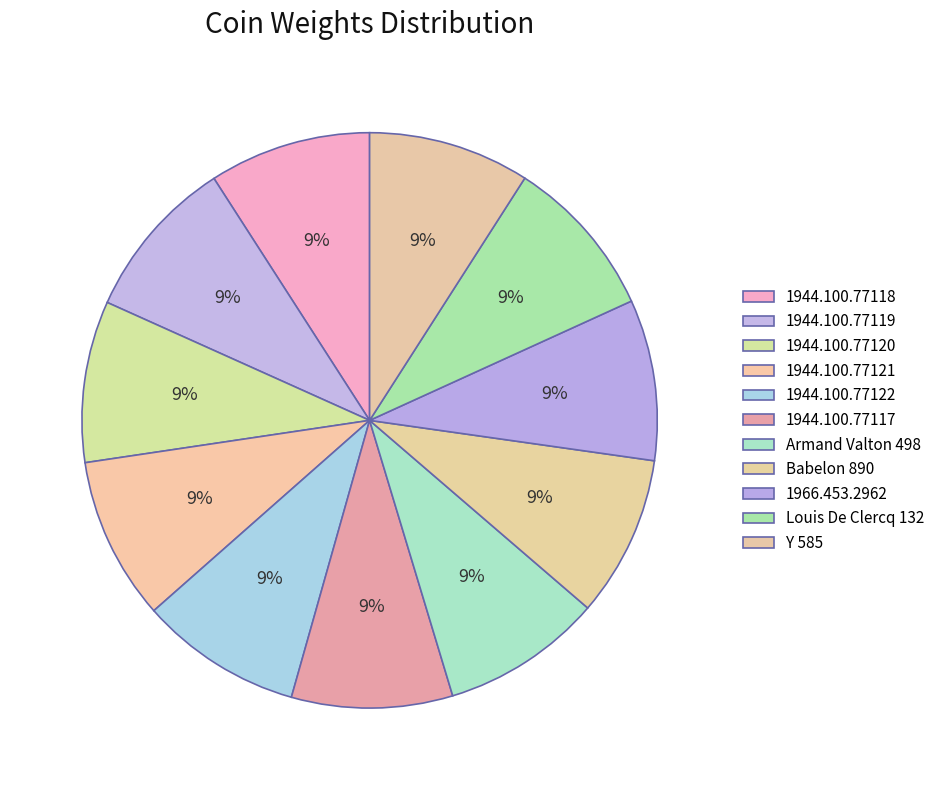

Do 1944.100.77117 and Y 585 together represent more than half of the pie?

No